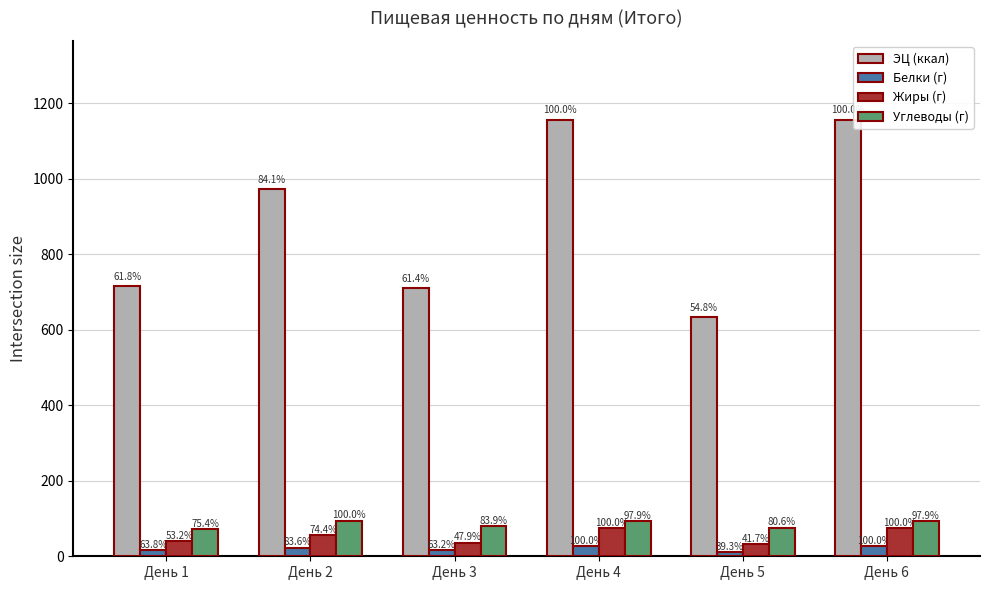

What are all the series names shown in the legend?

ЭЦ (ккал), Белки (г), Жиры (г), Углеводы (г)